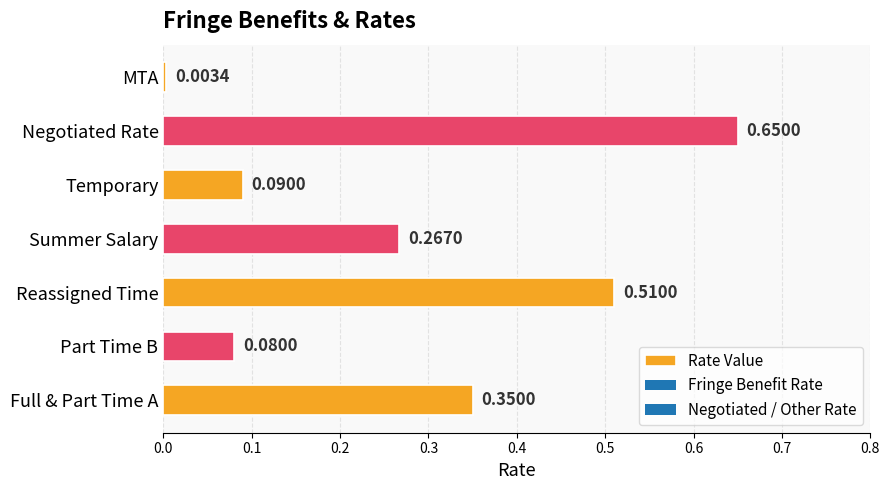

Where is the data nearest to the value 0?

MTA